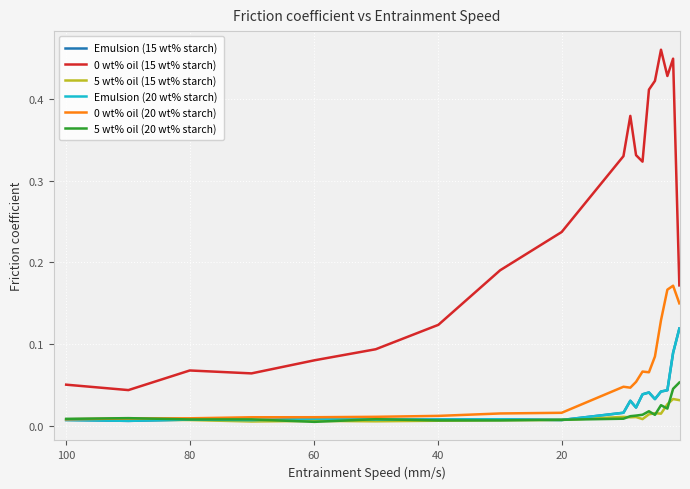

The value of Emulsion (20 wt% starch) at 0 is 0.0. True or false?

False